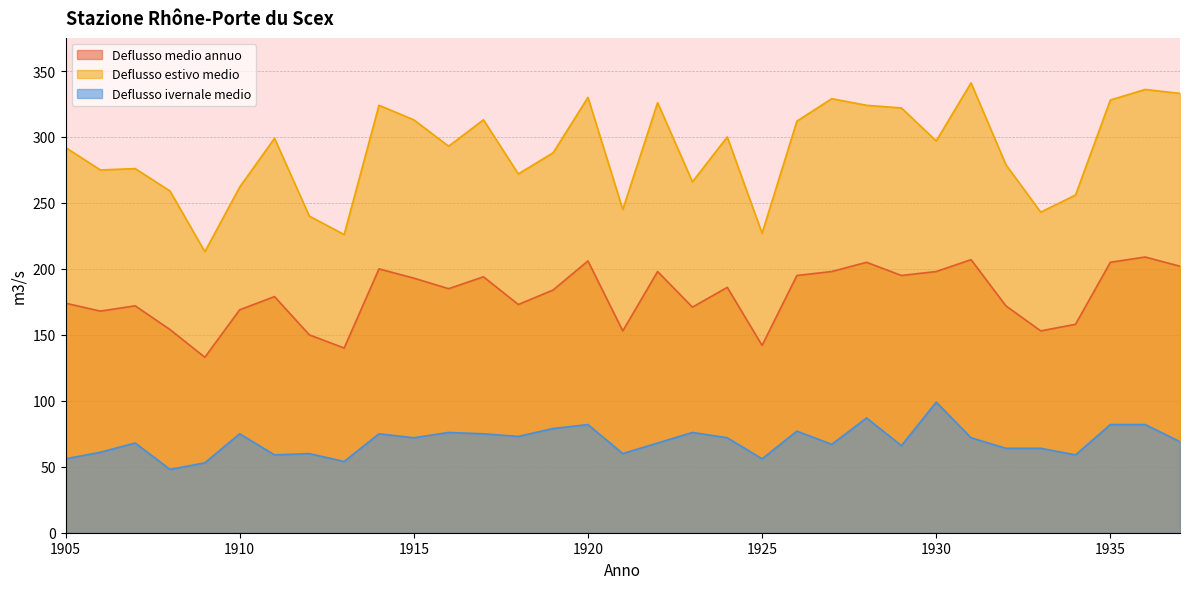

Where is Deflusso medio annuo nearest to the value 171?

1923